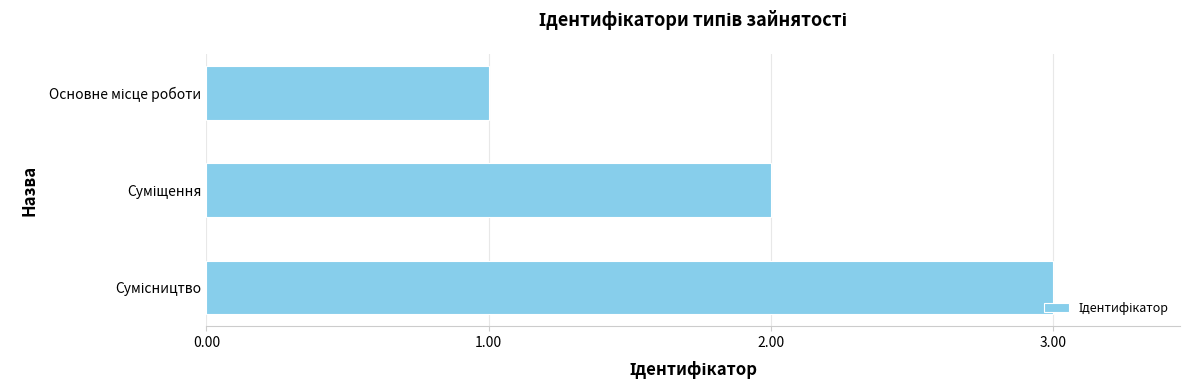

What is the greatest value displayed?

3